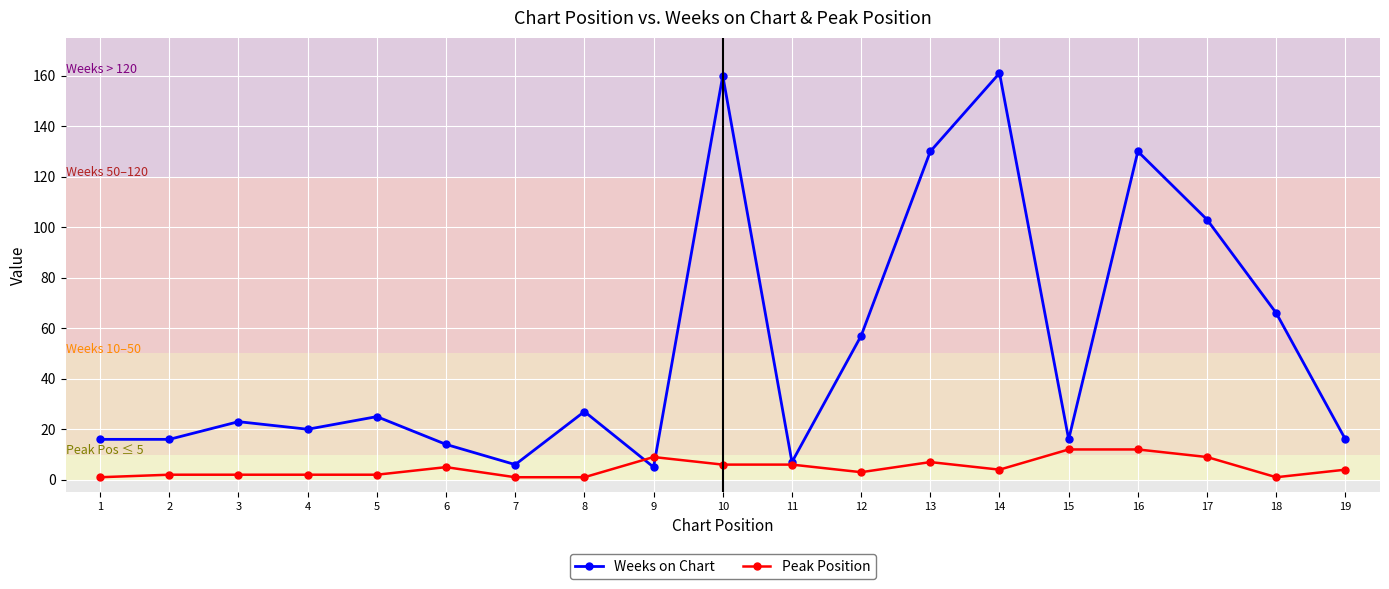

True or false: Weeks on Chart has a value of 25 at 5.

True